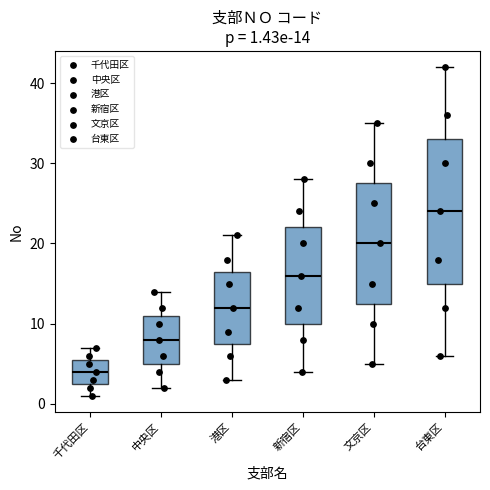

Which box has the highest median line?

台東区